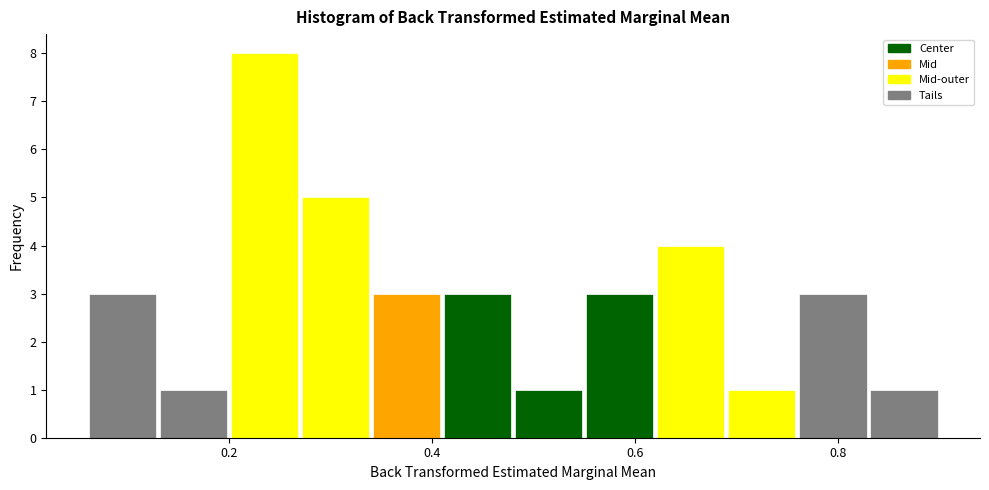

Around what value on the x-axis is the tallest bar? Give the approximate position of its centre, as read against the axis.

0.24